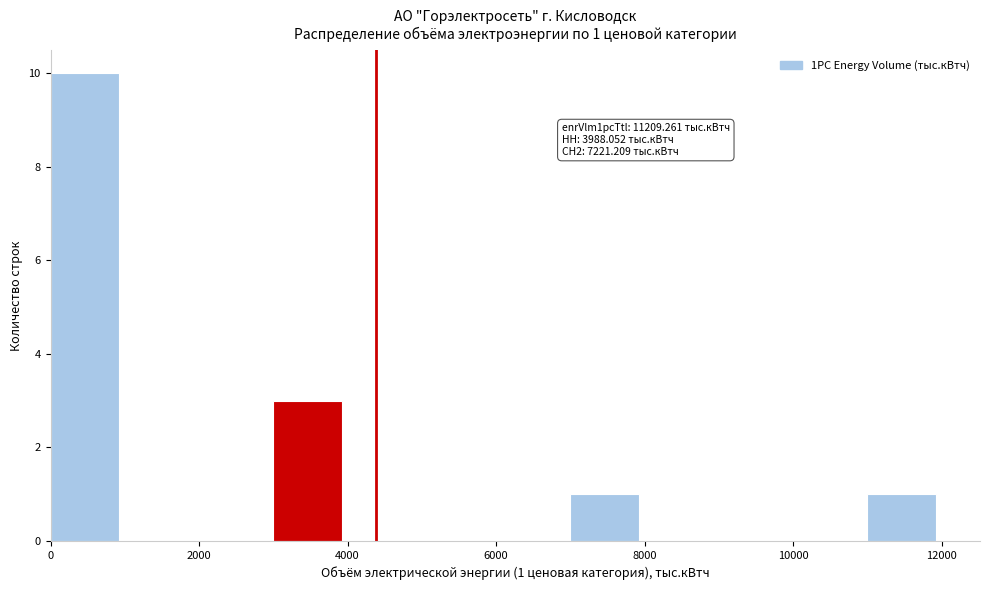

Over which range of the x-axis is the bar tallest?

0 to 1000